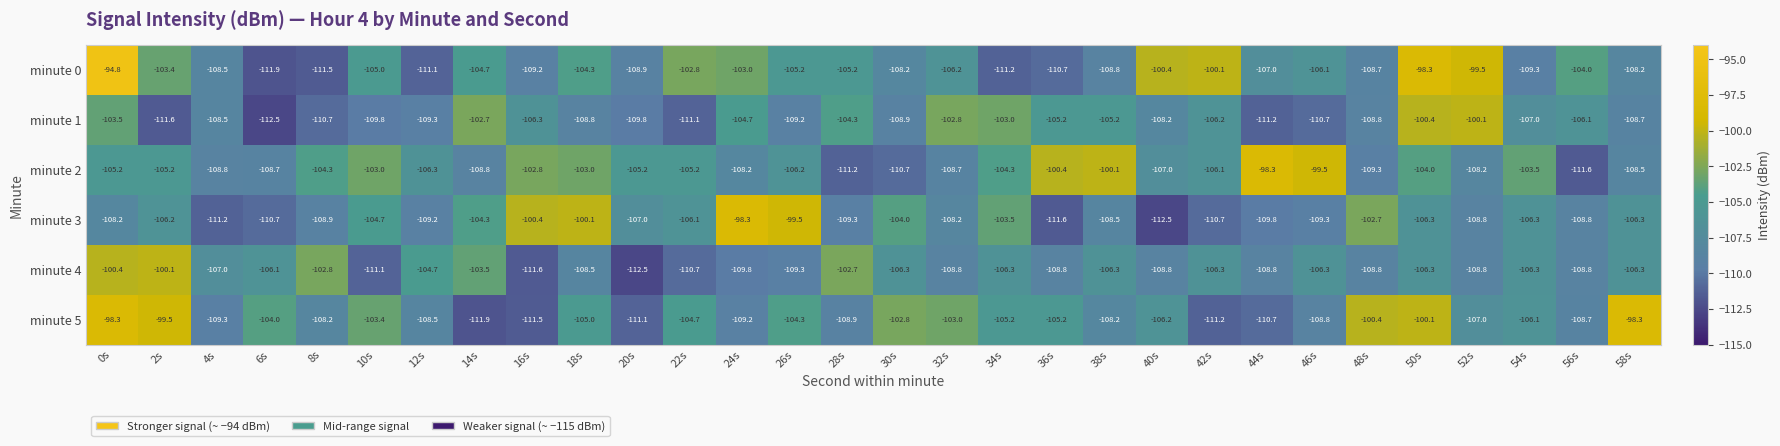

Is the value of minute 1 at 44s greater than the value of minute 2 at 0s?

No